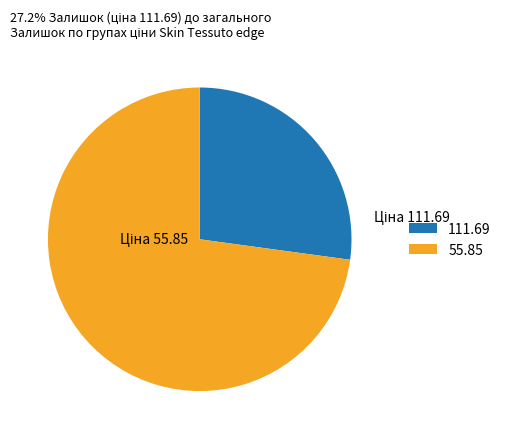

Combined, do 55.85 and 111.69 account for over 50%?

Yes